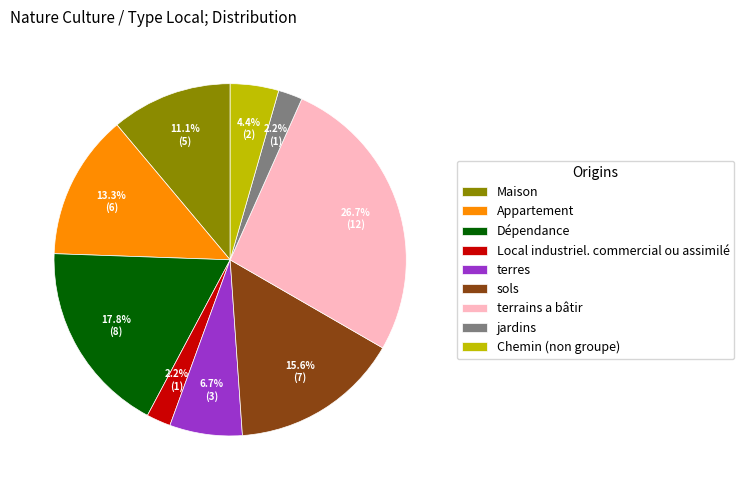

Which category has the biggest portion of the pie?

terrains a bâtir